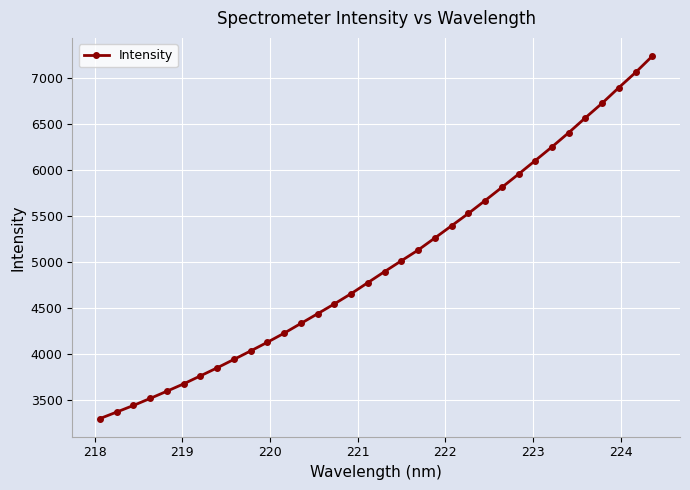

What is the minimum value shown in the chart?

3295.2